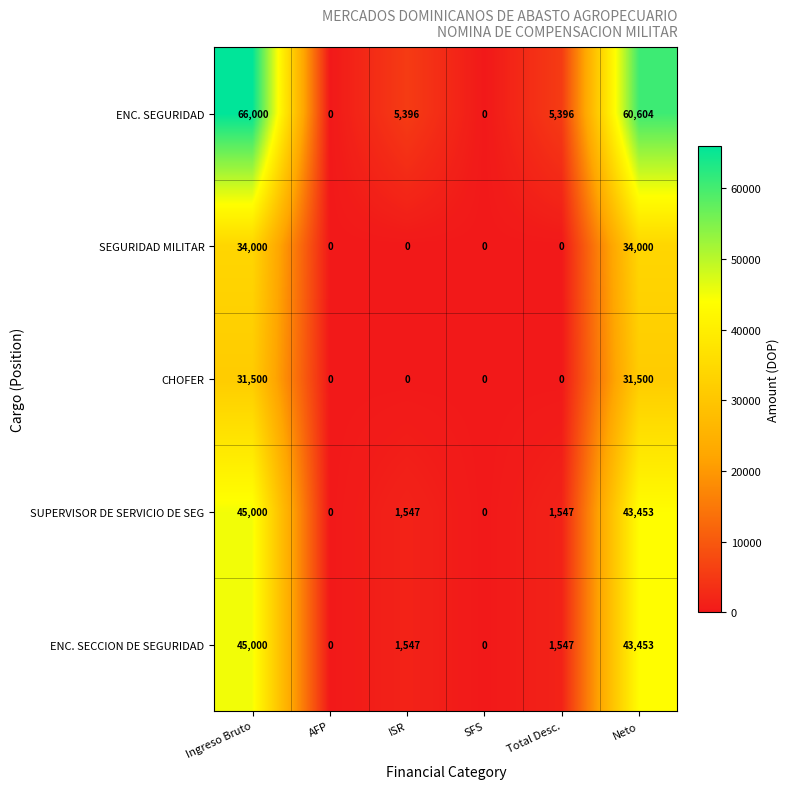

Which series has the largest range (max minus min)?

ENC. SEGURIDAD